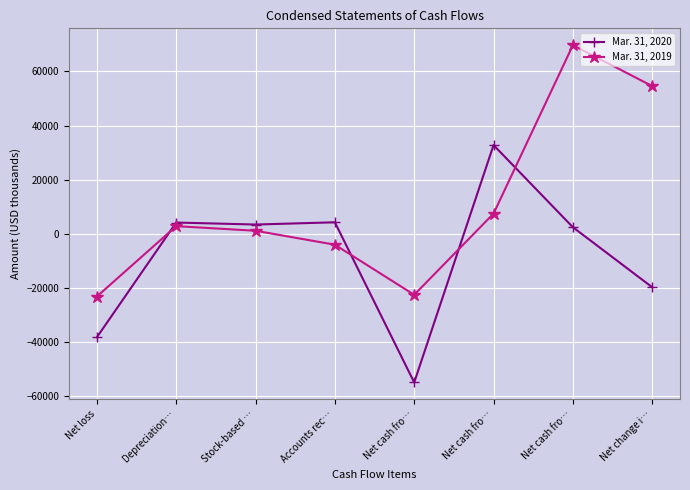

At Net change i…, list the series in order from smallest to largest.

Mar. 31, 2020, Mar. 31, 2019